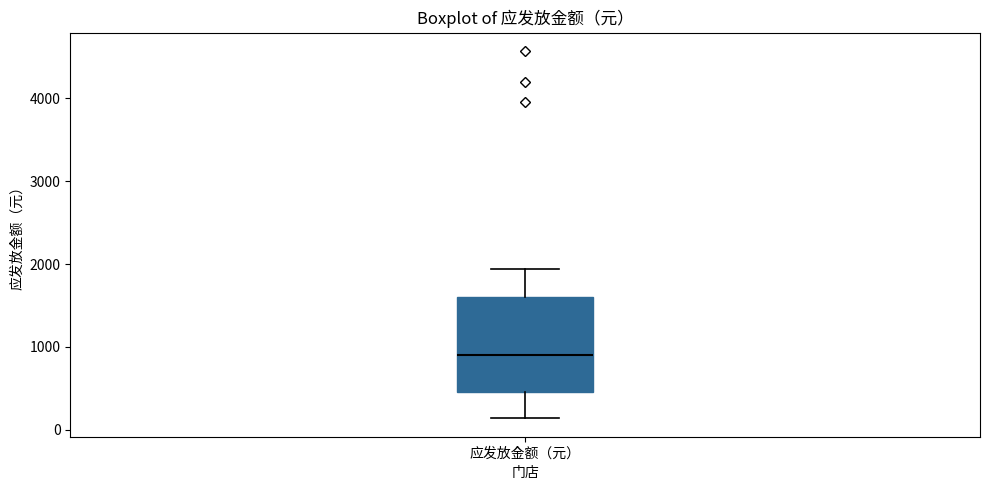

Where is the lower edge of the box for 应发放金额（元） on the y-axis? The values are not printed on the chart, so give them approximately, as read against the axis.

500